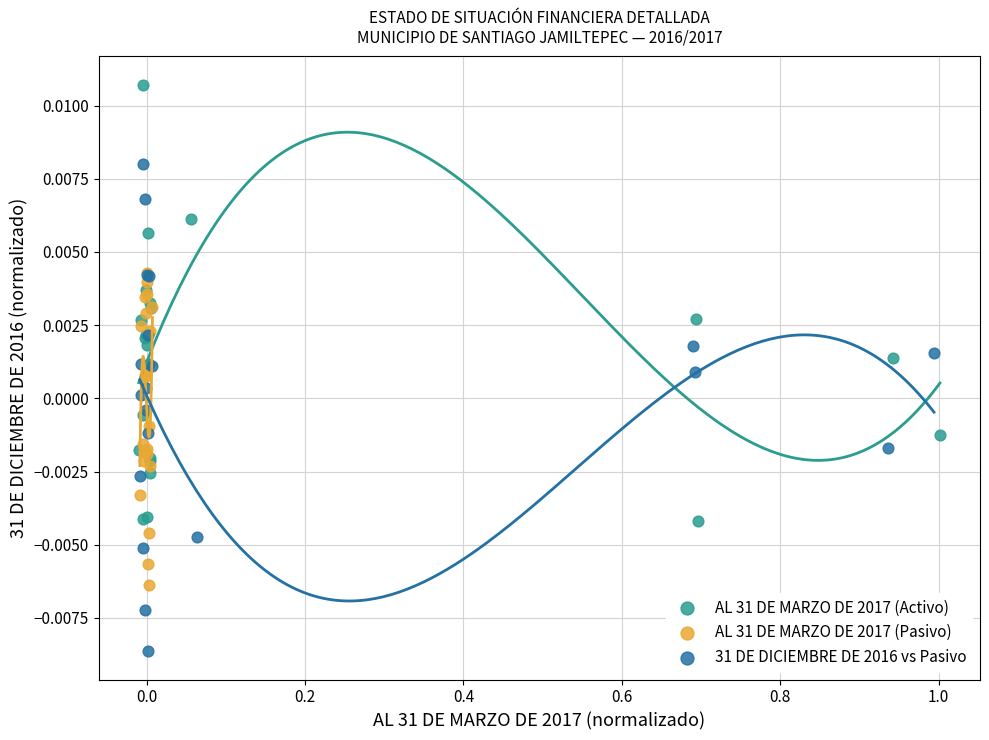

Which series reaches the maximum Y coordinate?

AL 31 DE MARZO DE 2017 (Activo)